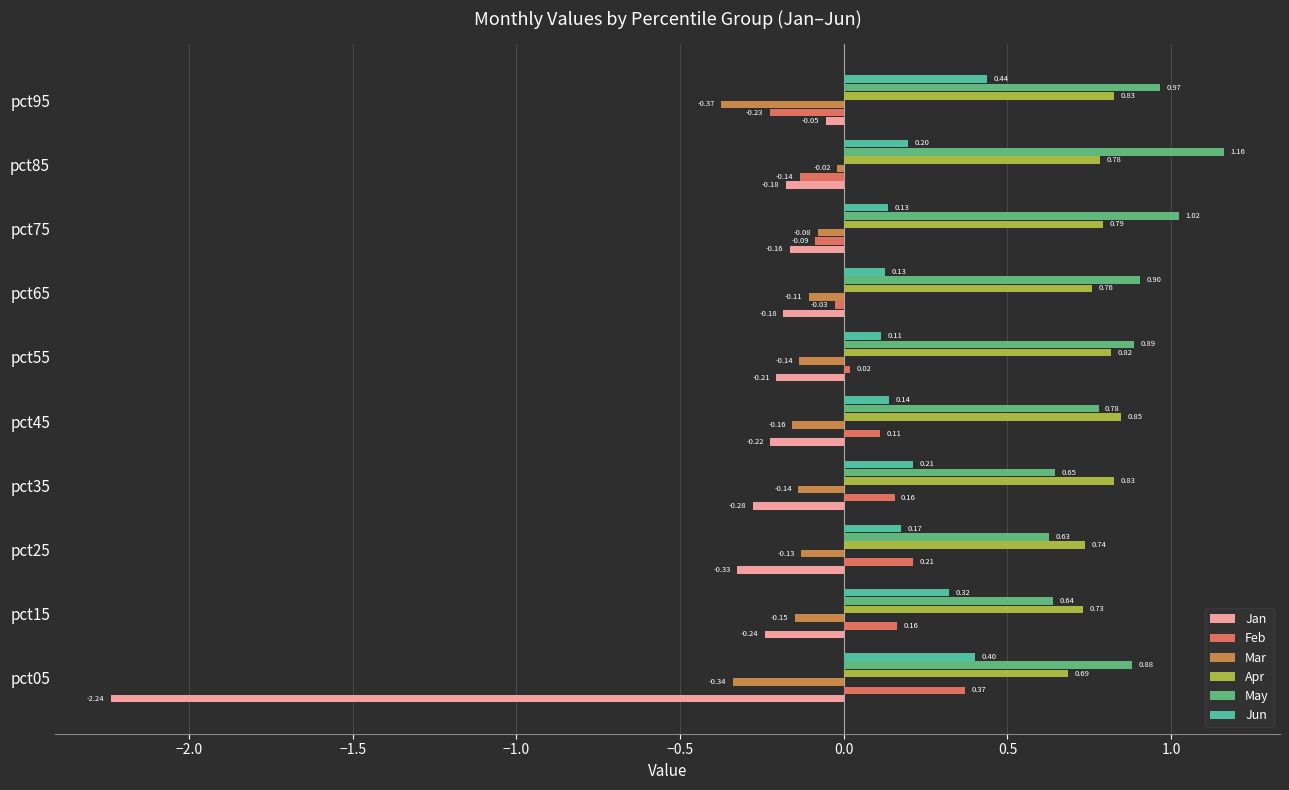

What is the difference between the highest and lowest values at pct55?

1.1